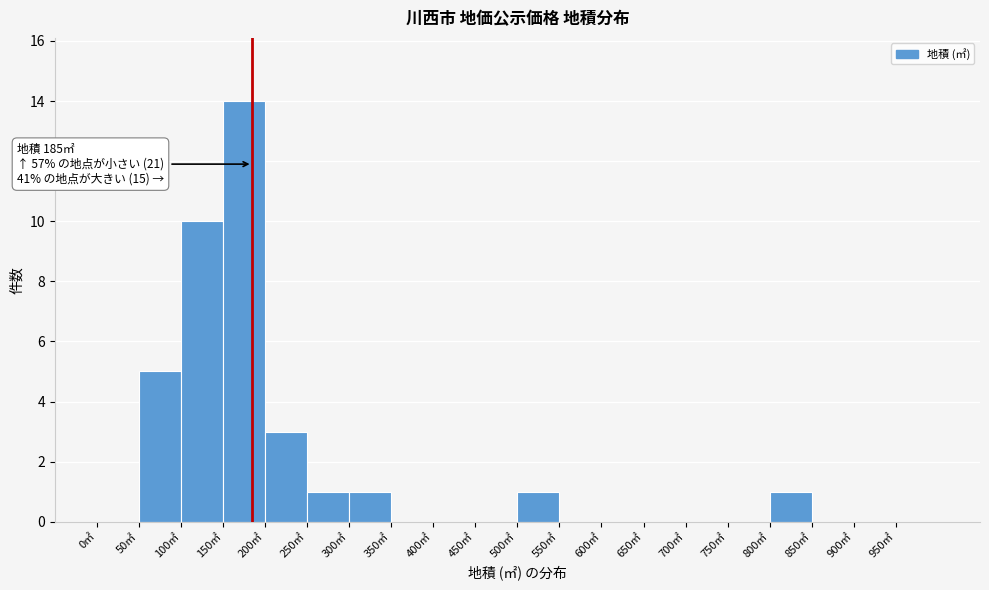

Over which range of the x-axis is the bar tallest?

150 to 200